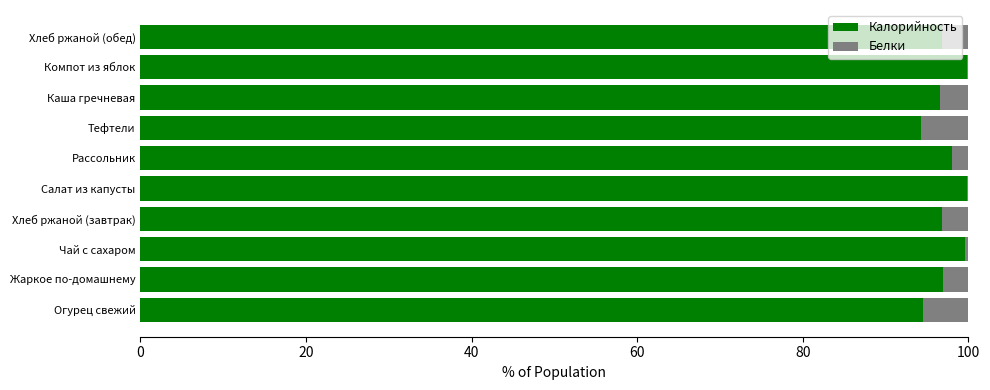

Count the number of categories in the chart.

10